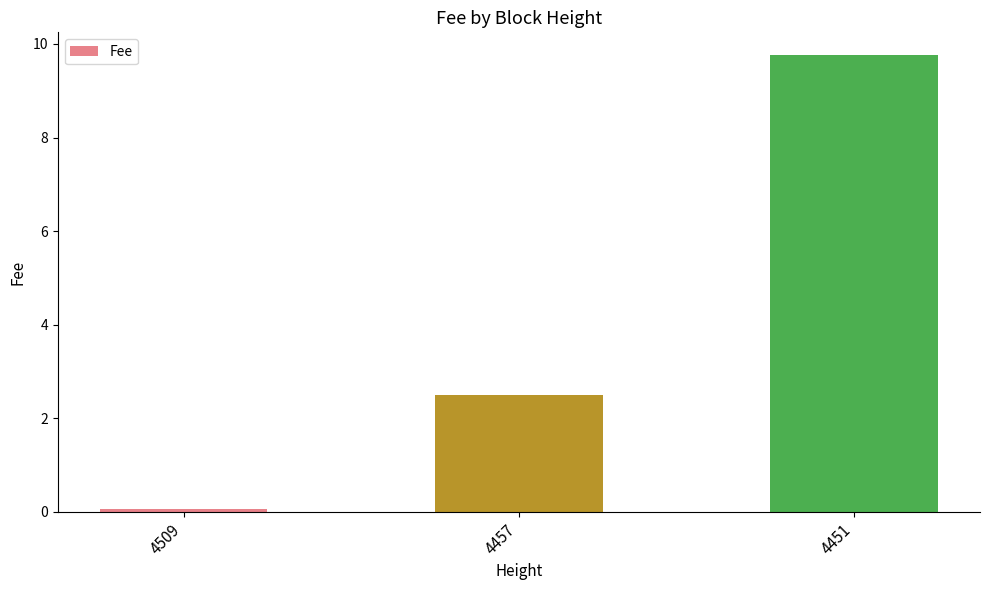

List the labels in order of value, smallest first.

4509, 4457, 4451